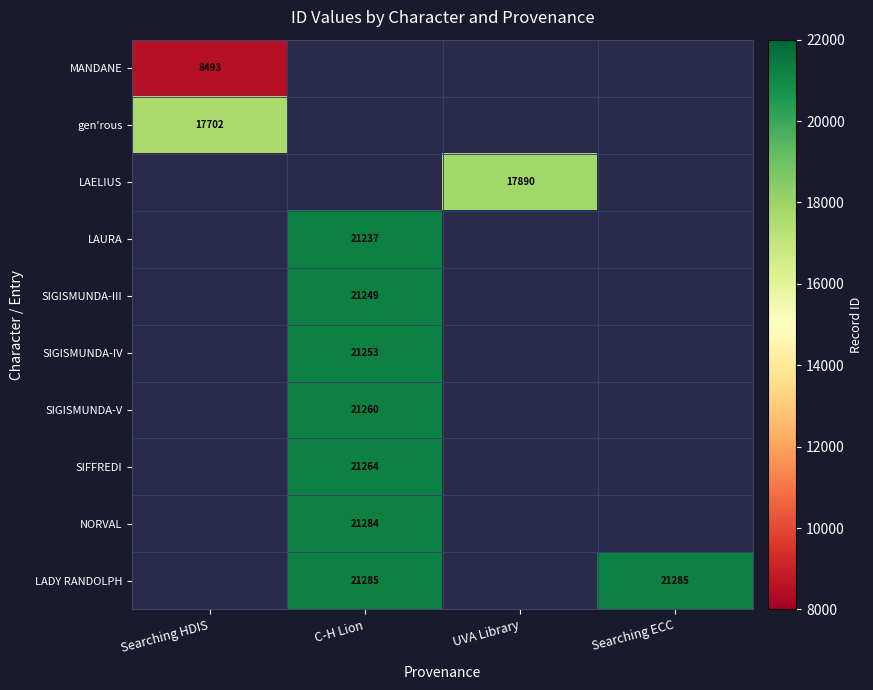

Is the value of LADY RANDOLPH at C-H Lion greater than the value of MANDANE at Searching HDIS?

Yes